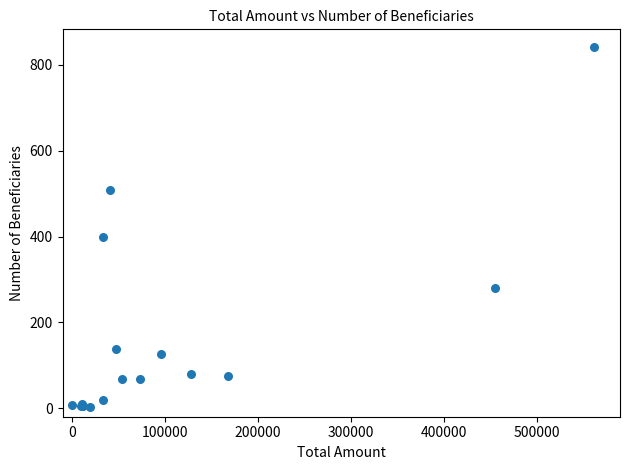

What Y value in the scatter plot is closest to 421?

398